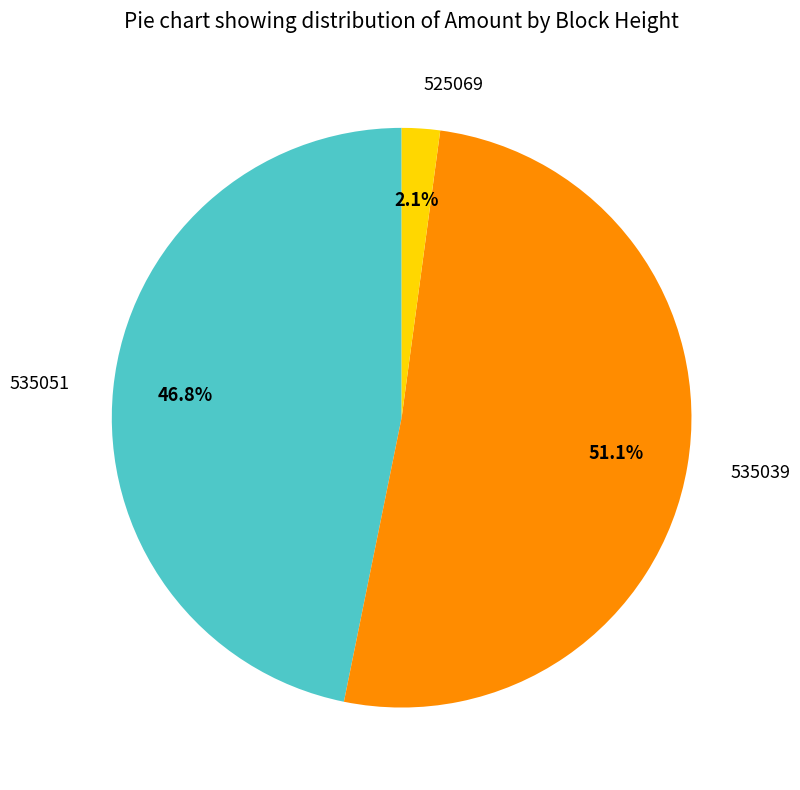

To the nearest percent, what percentage of the pie is 525069?

2%